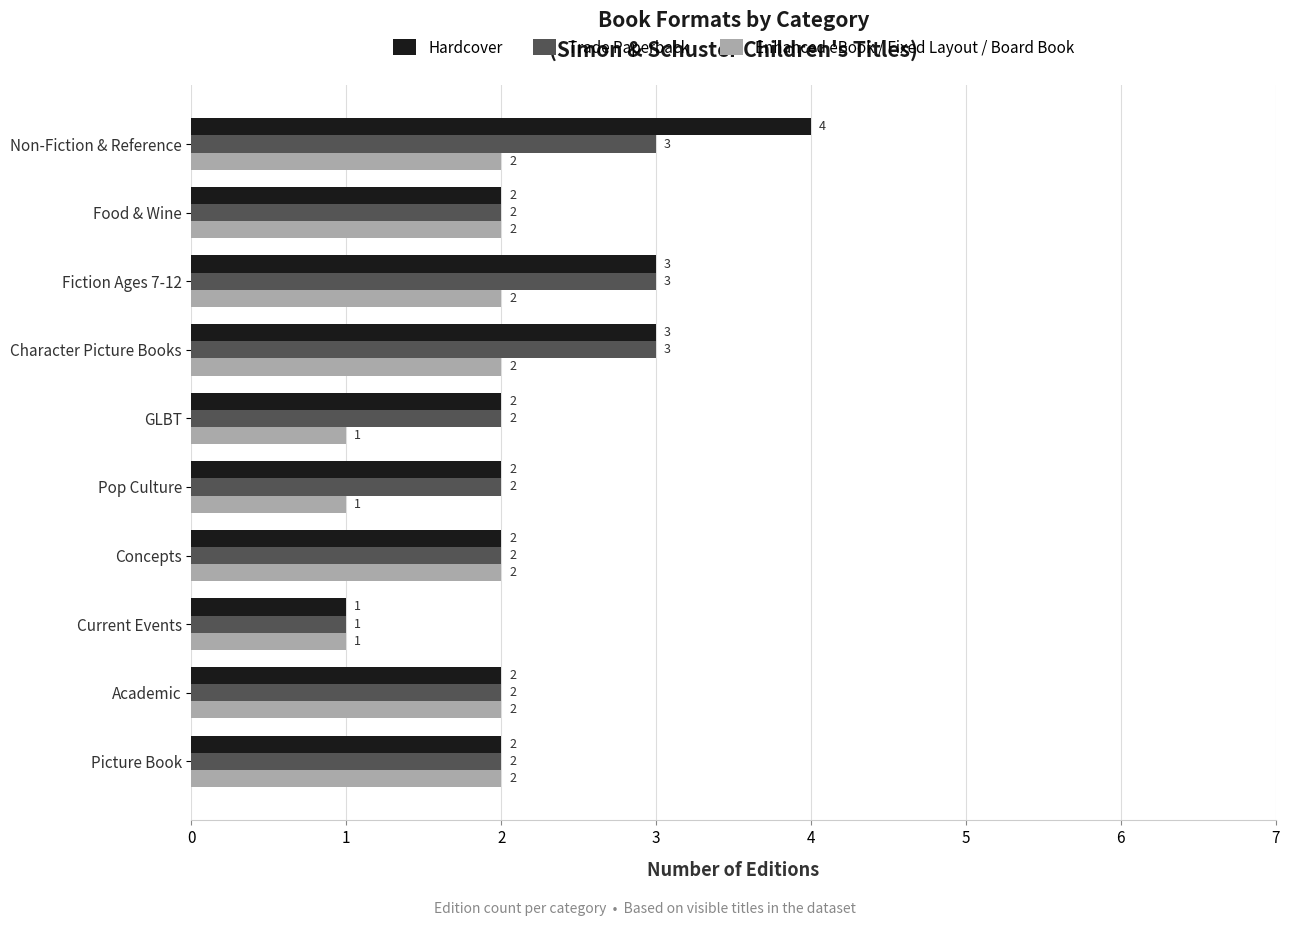

What are all the series names shown in the legend?

Hardcover, Trade Paperback, Enhanced eBook / Fixed Layout / Board Book